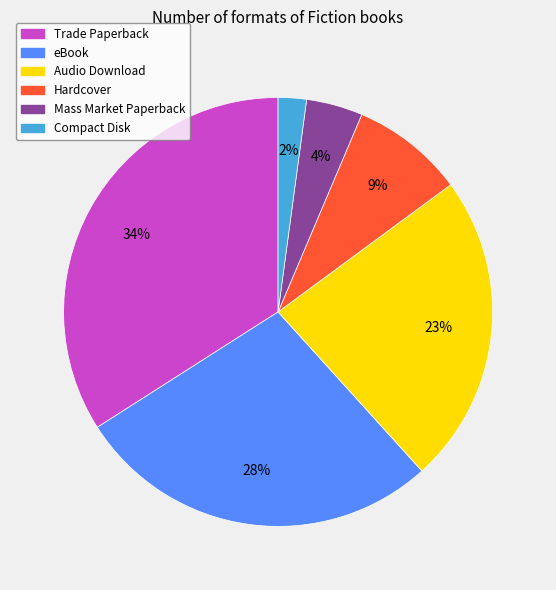

Is the sum of Mass Market Paperback and Trade Paperback greater than half?

No